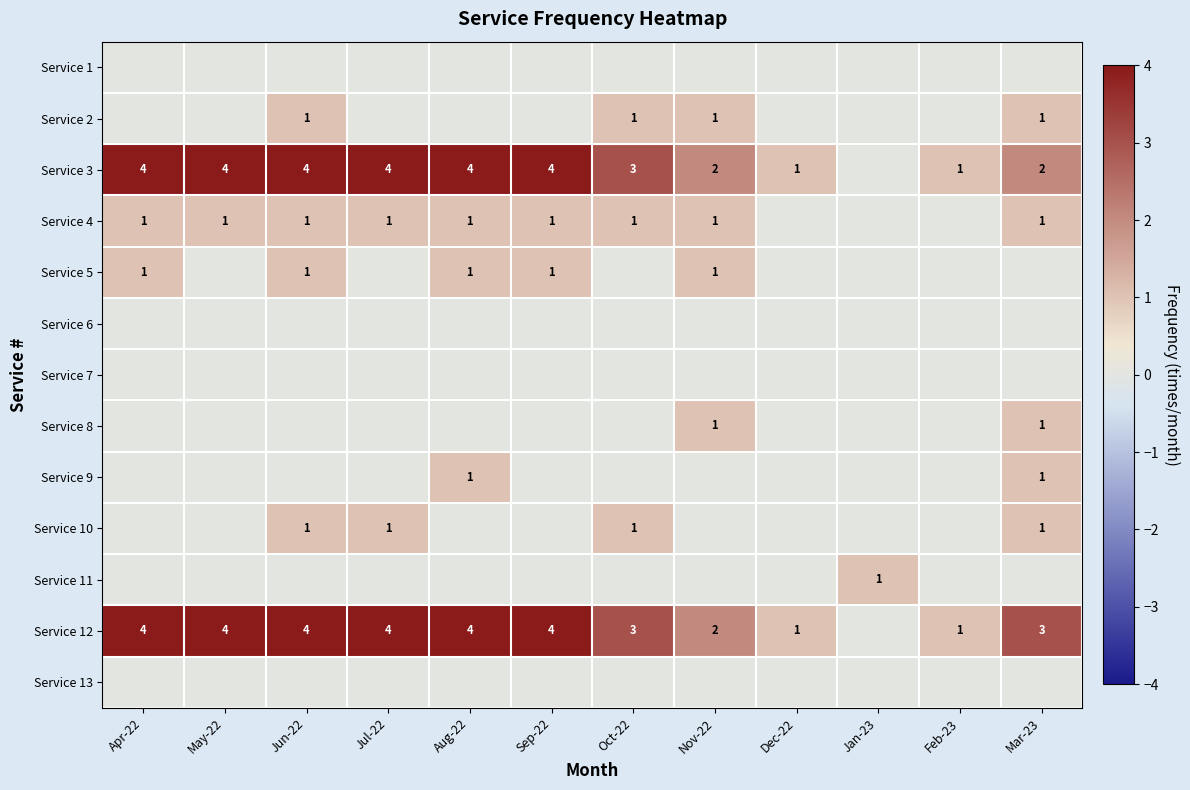

How many values in Service 2 are above zero?

4